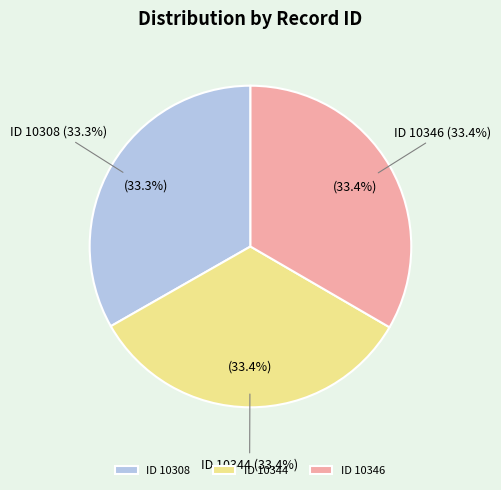

Does any single category account for the majority?

No